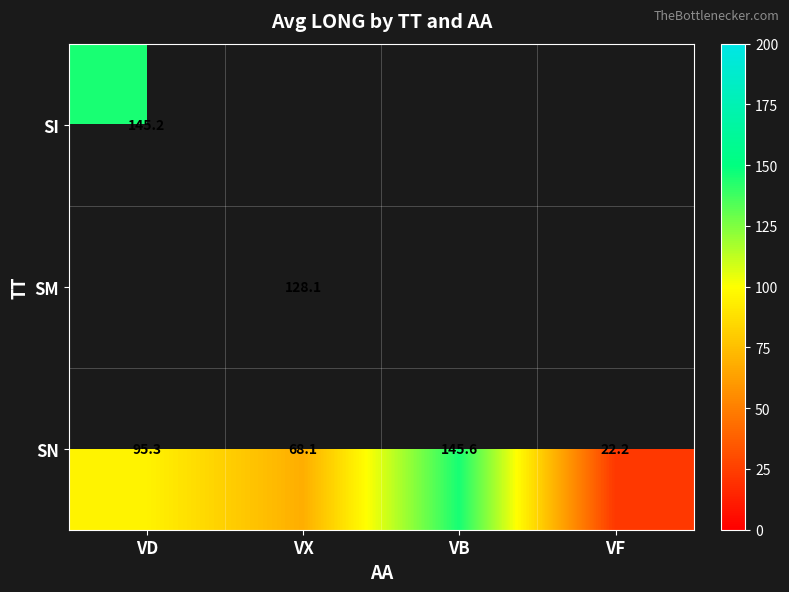

At how many categories does at least one series exceed 46?

3